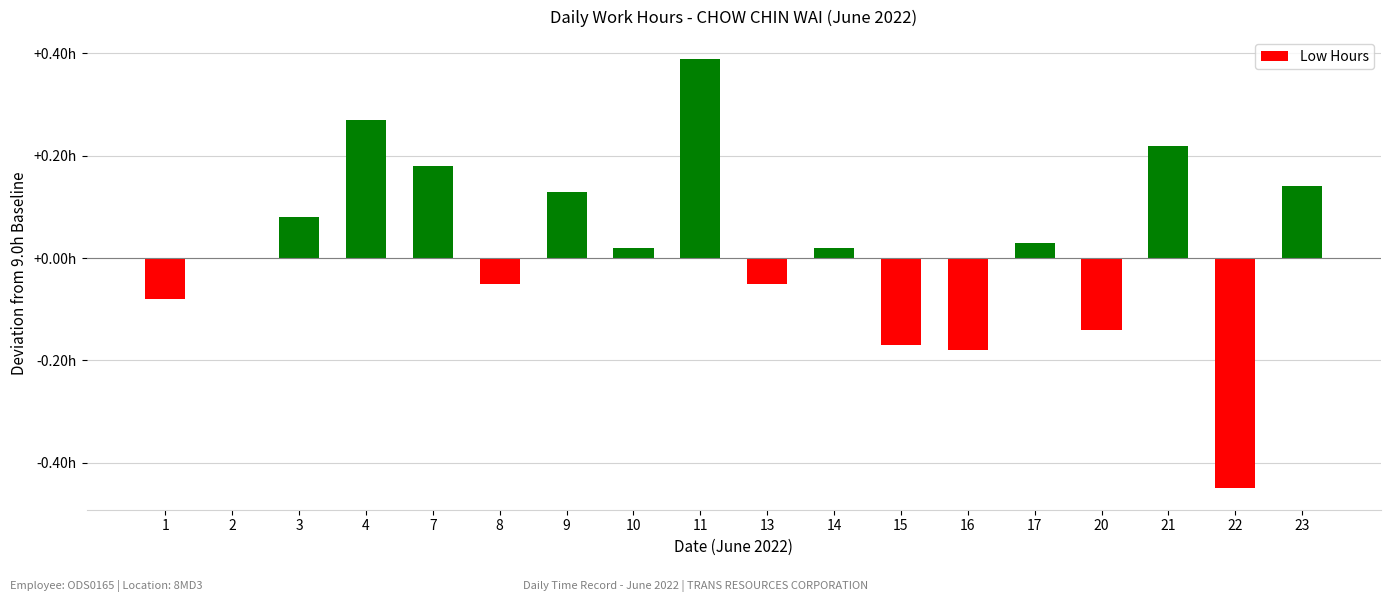

Are the bars horizontal?

No